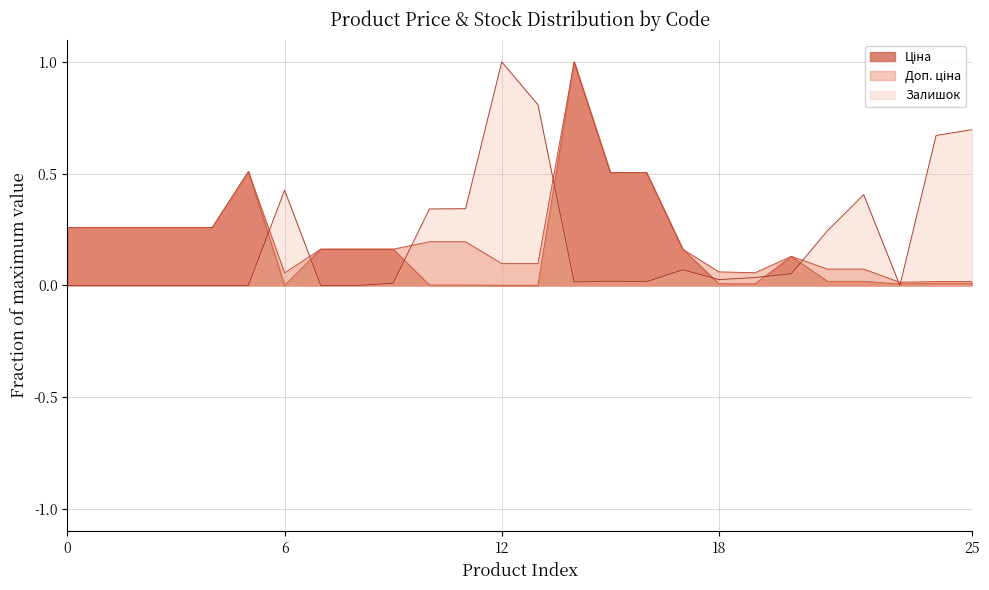

True or false: Доп. ціна has a value of 0.0 at 264321820.

False